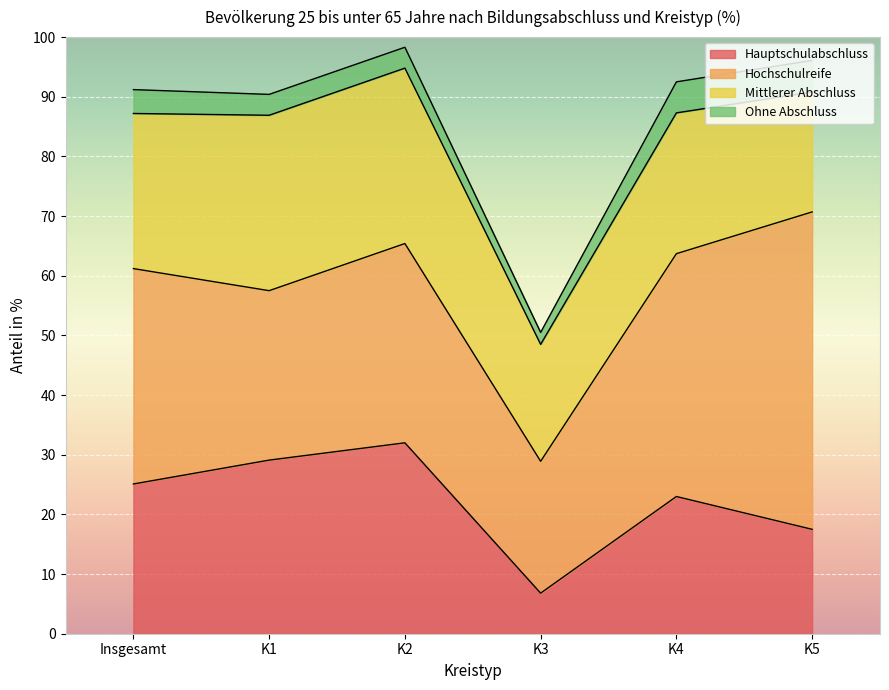

Is it true that Ohne Abschluss equals 2.2 at K4?

False